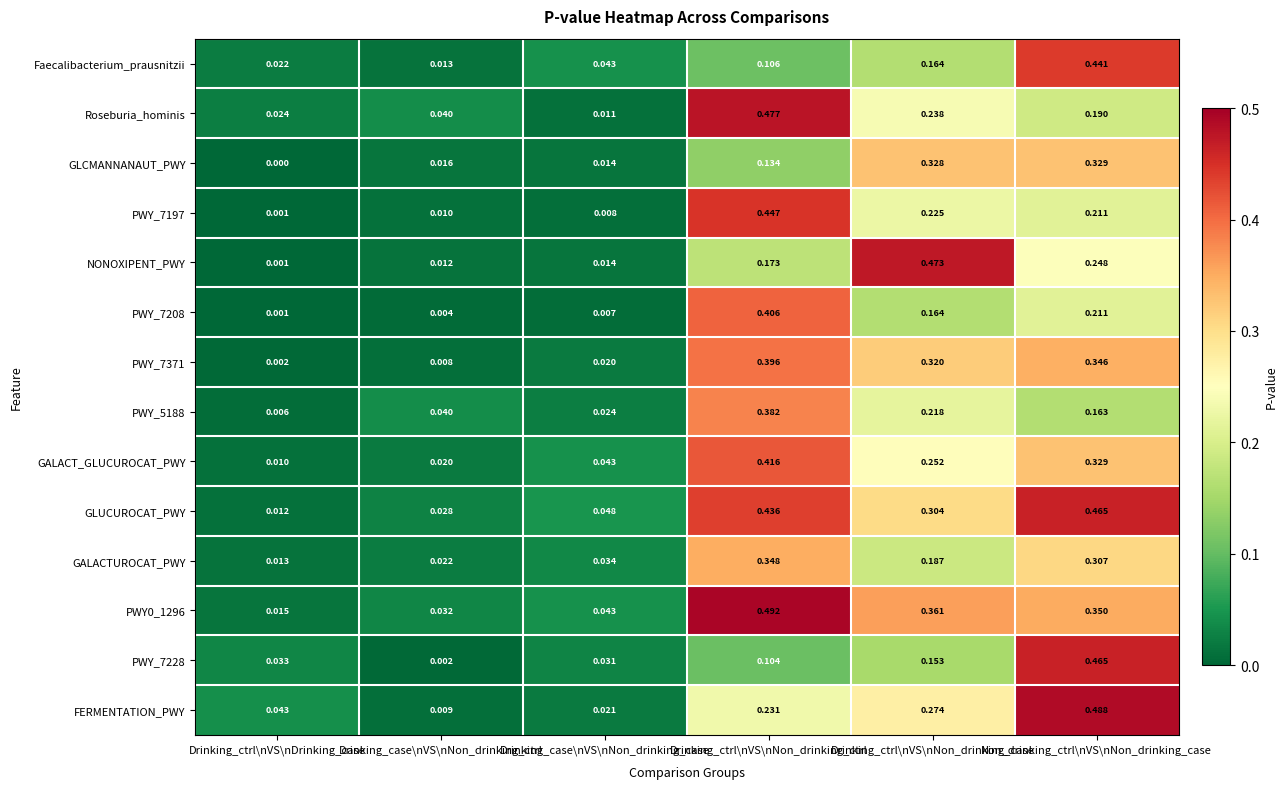

Which series has the widest spread of values?

FERMENTATION_PWY